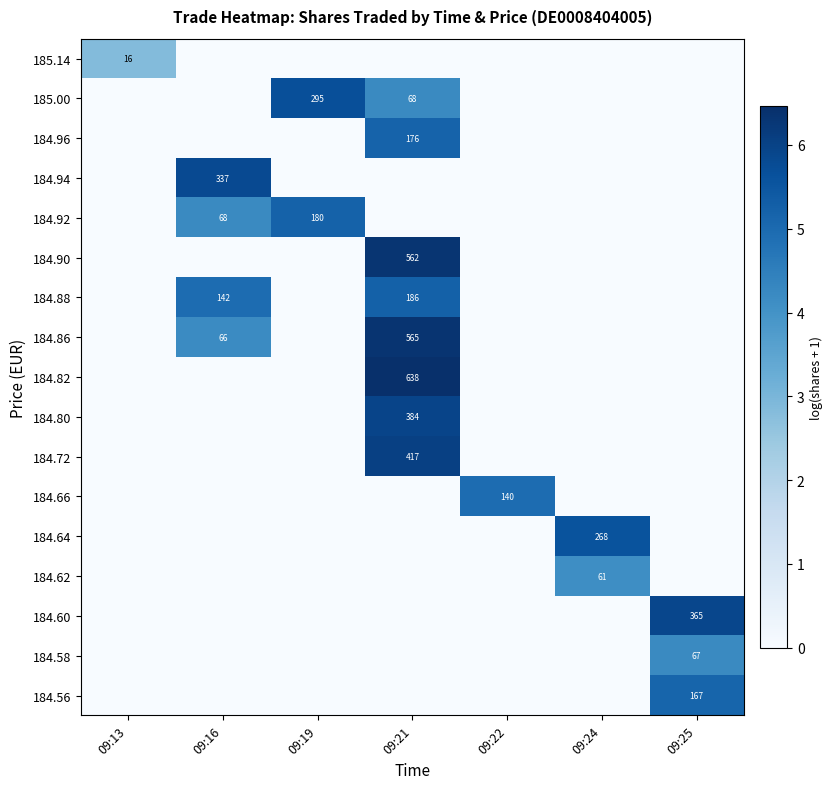

The 184.60 series shows 365 at 09:25. True or false?

True